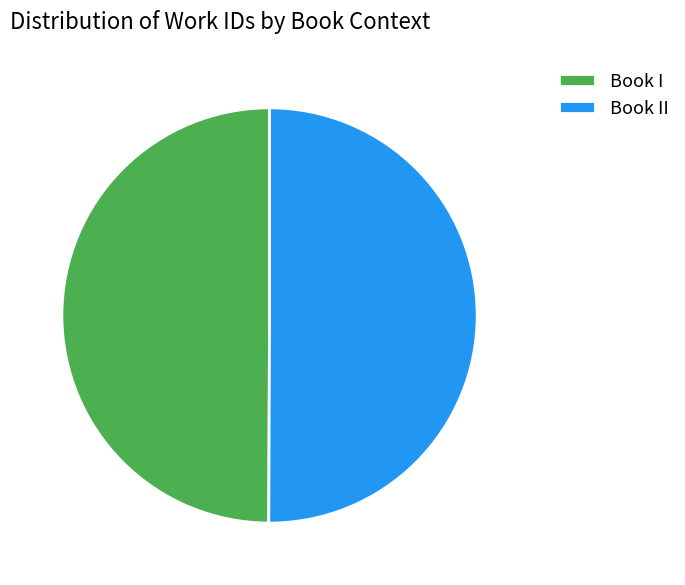

How many slices are in this pie chart?

2